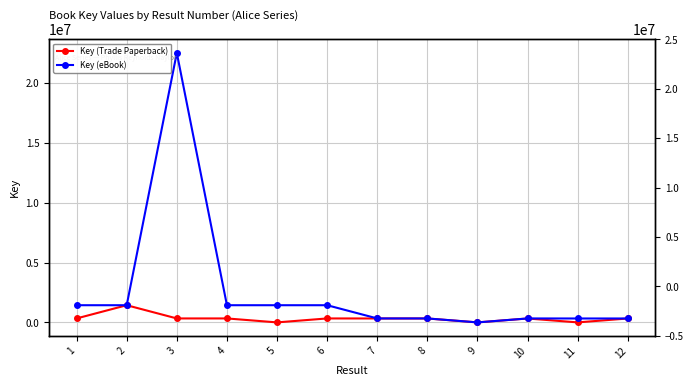

Reading left to right, list all the values displayed in this chart.

Key (Trade Paperback): 335861	1438599	335869	335867	6177	335859	332508	332453	5827	331255	6581	332297
Key (eBook): 1438639	1438628	22481977	1438632	1438621	1438599	335869	335867	6177	335859	332508	332453